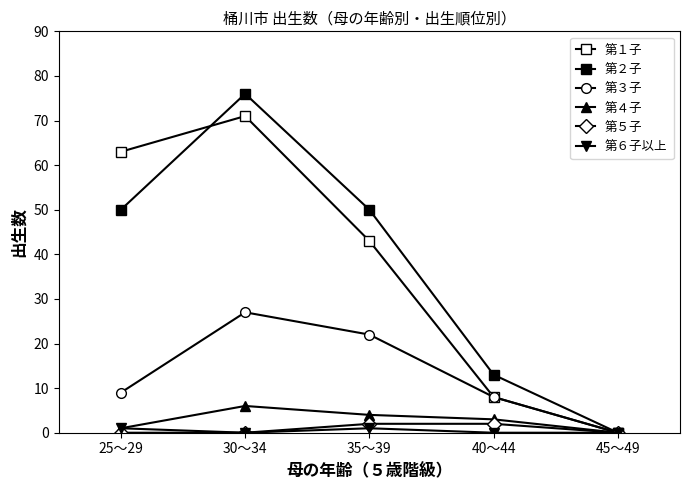

How many series are shown in this chart?

6